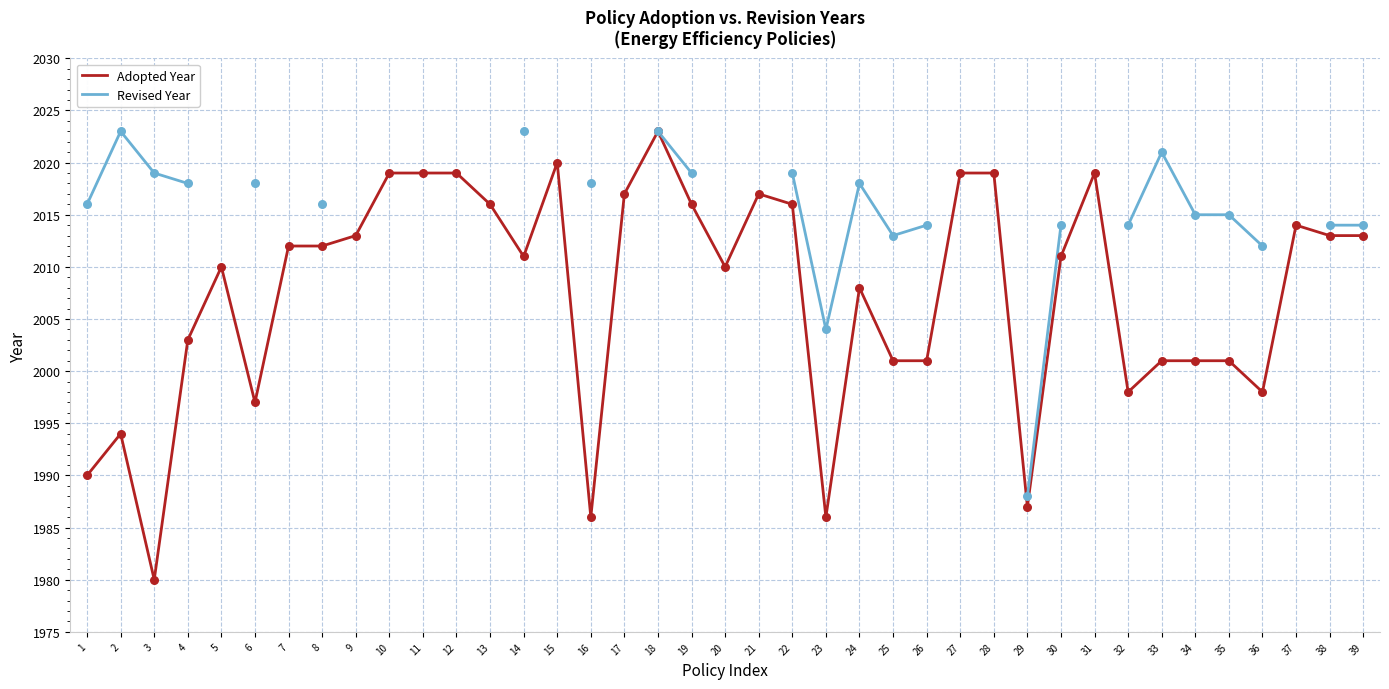

What is the total value across all series at 19?

4035.0